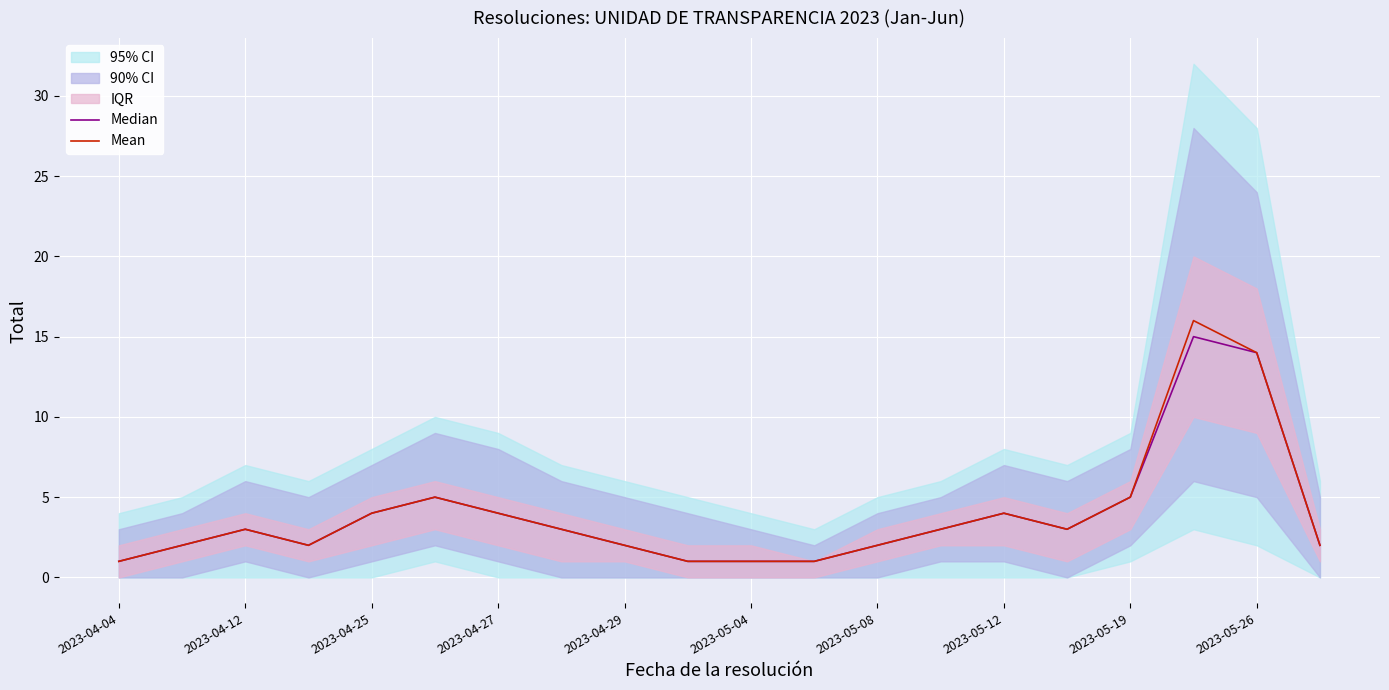

What is the sum of all Mean values?

78